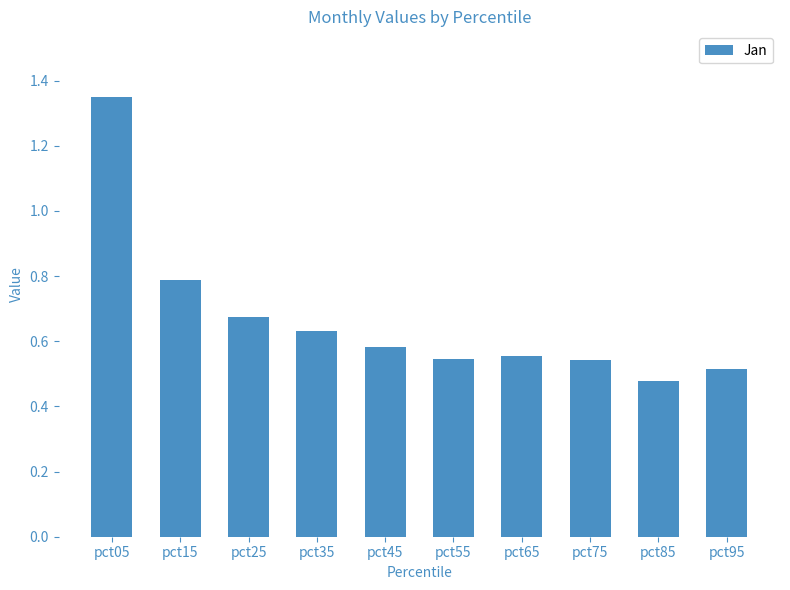

Are the bars grouped side by side (vs. stacked)?

No